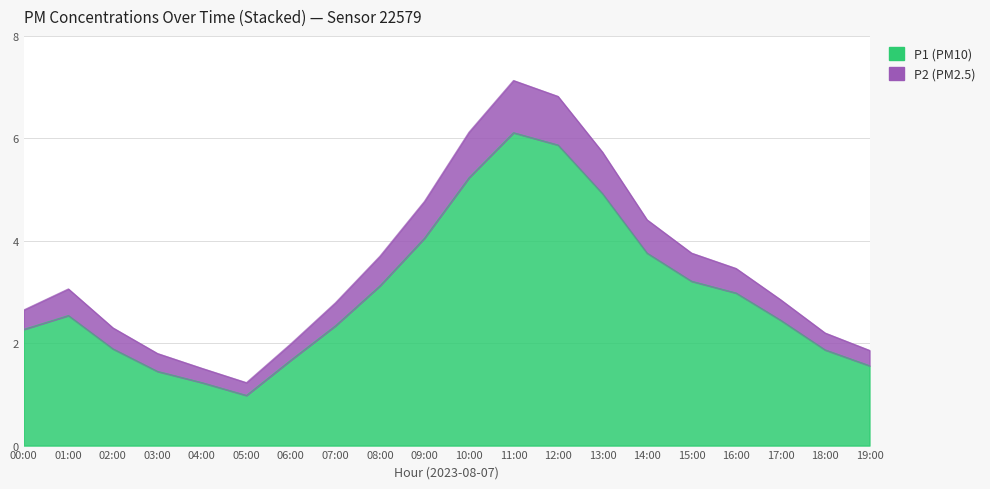

Which series has the widest spread of values?

P2